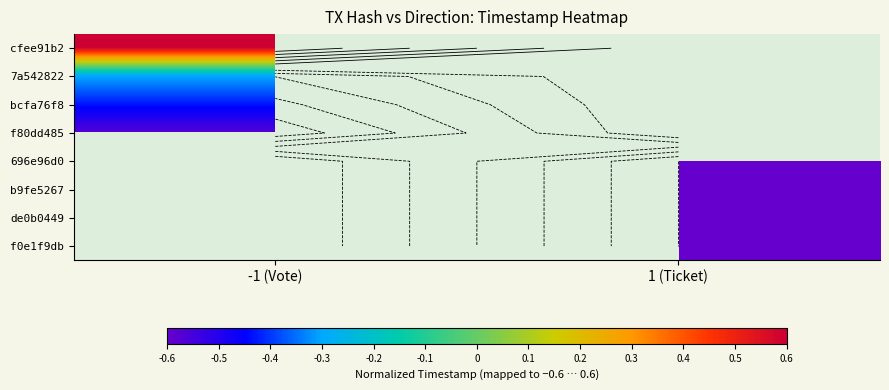

The value of bcfa76f8 at -1 (Vote) is -0.6. True or false?

False